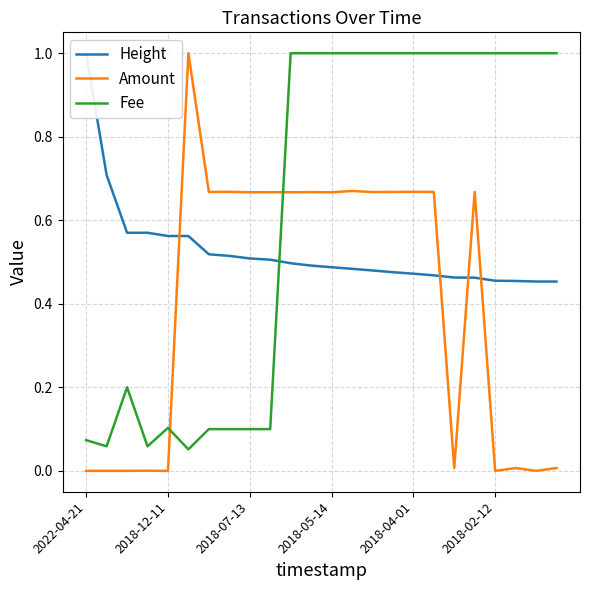

After their last crossing, which series has the higher values: Height or Fee?

Fee